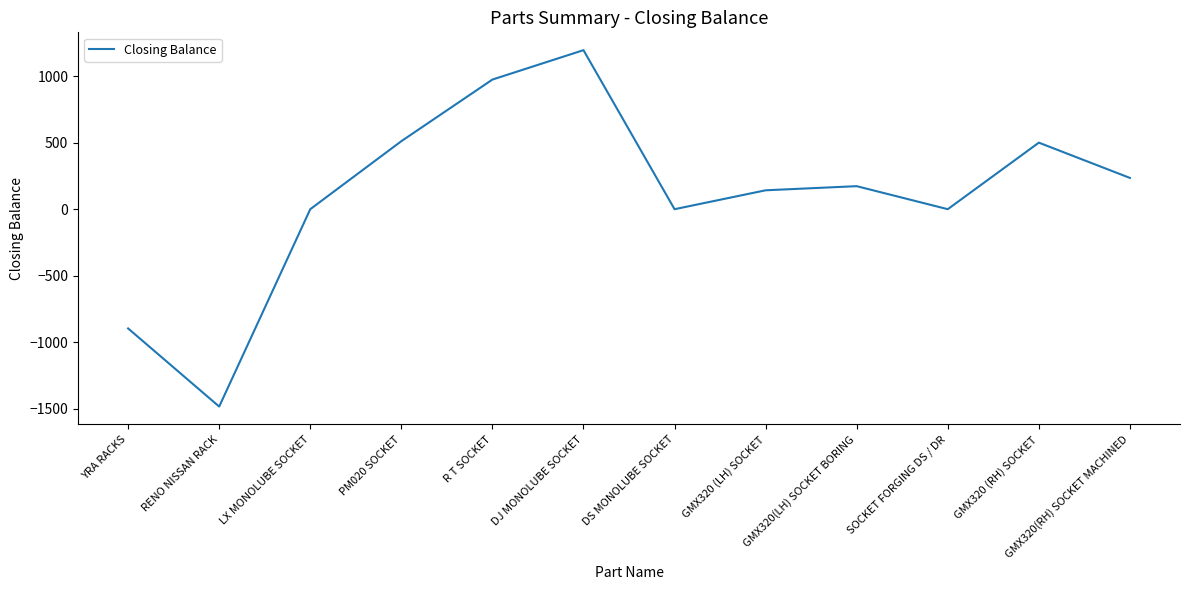

The value at LX MONOLUBE SOCKET is -1169. True or false?

False